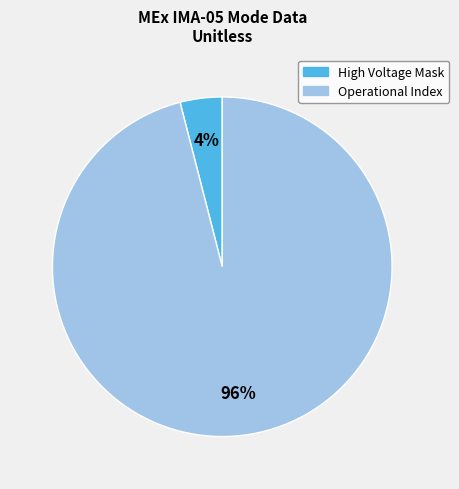

To the nearest percent, what is the average slice percentage?

50%